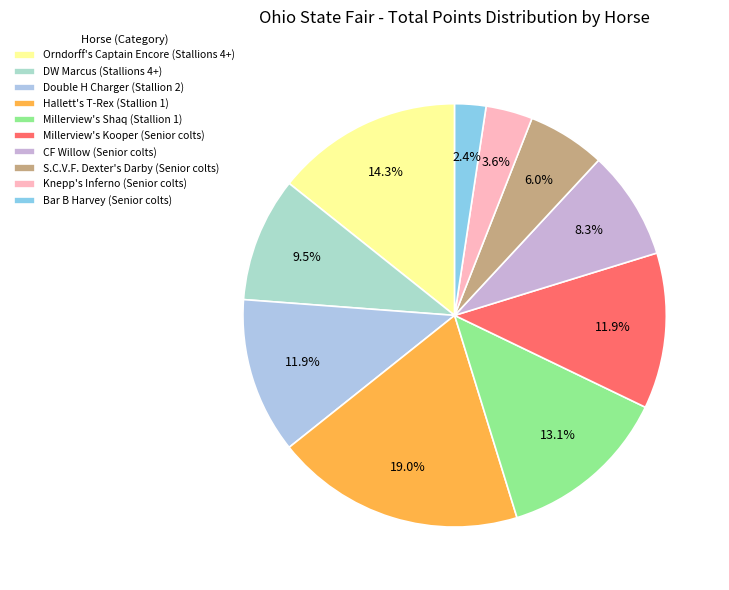

Do S.C.V.F. Dexter's Darby (Senior colts) and CF Willow (Senior colts) together represent more than half of the pie?

No